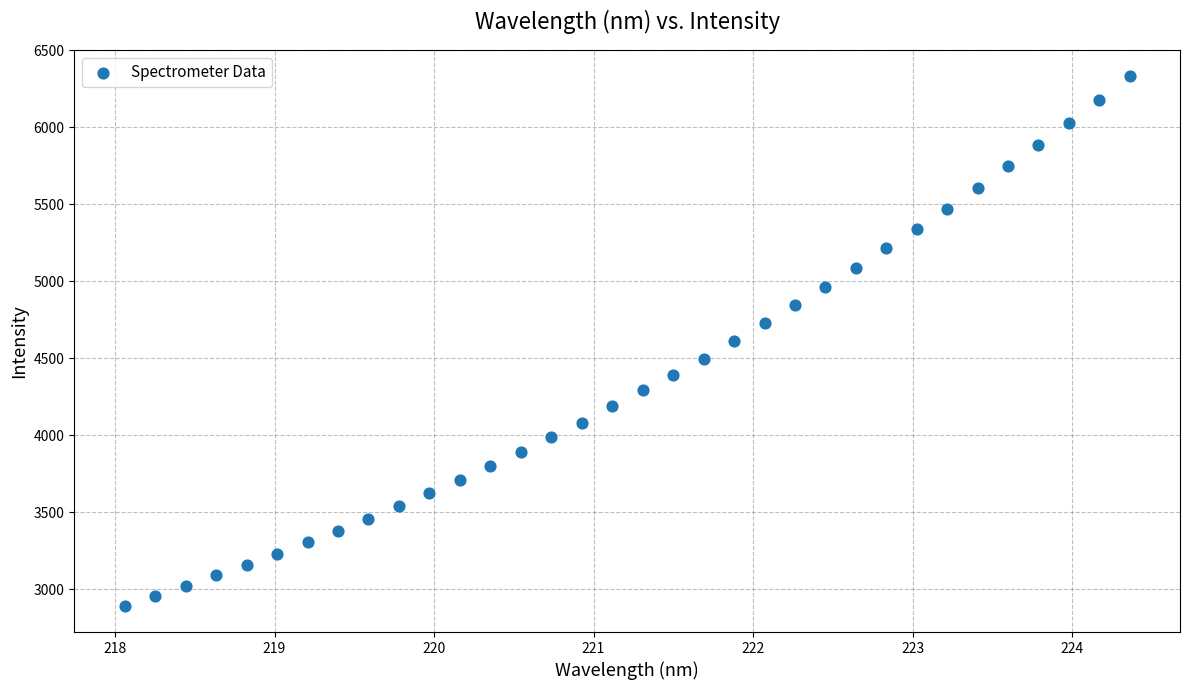

What is the range of Y values (max minus min)?

3437.5